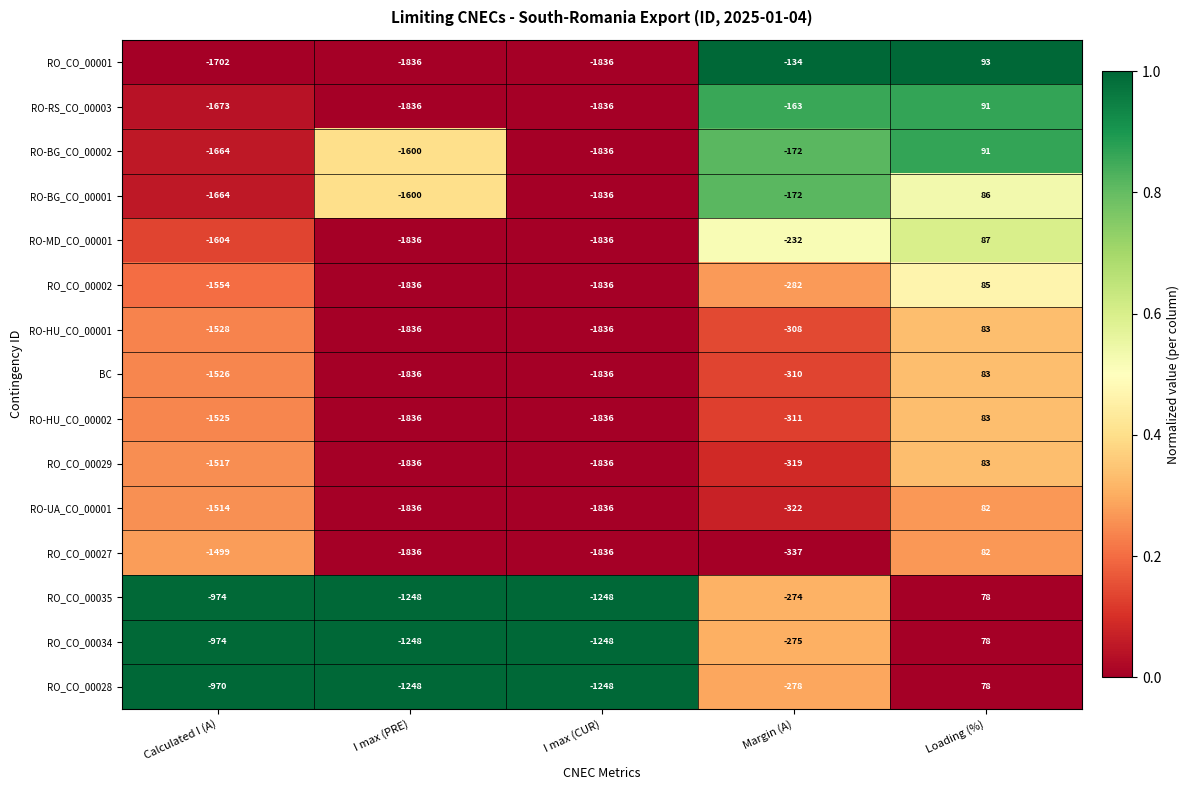

Between Margin (A) and Loading (%), which series saw the biggest shift?

RO_CO_00027